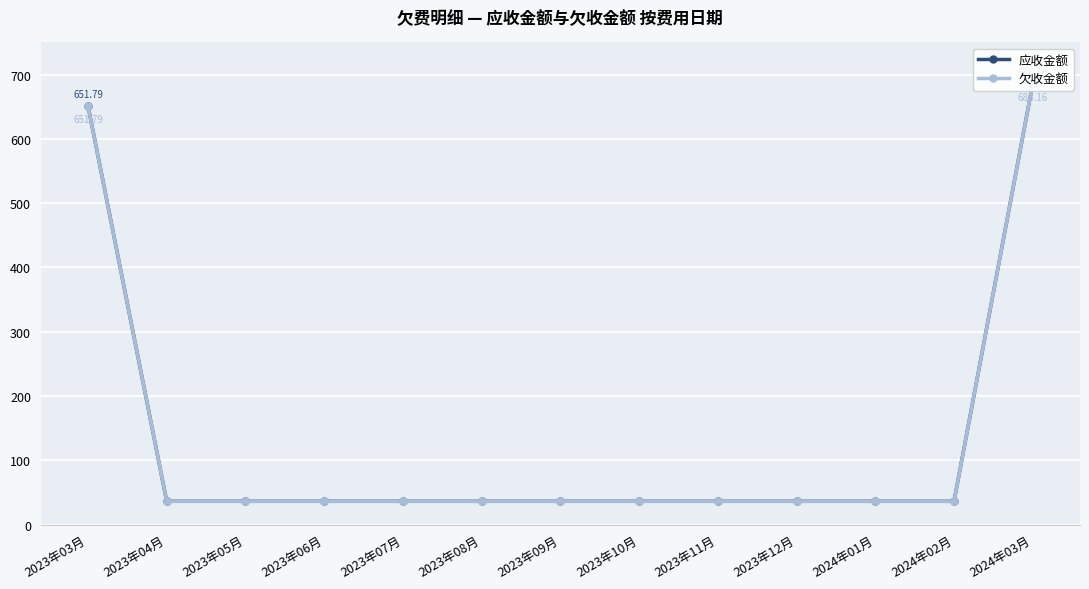

What is the sum of all 应收金额 values?

1735.3